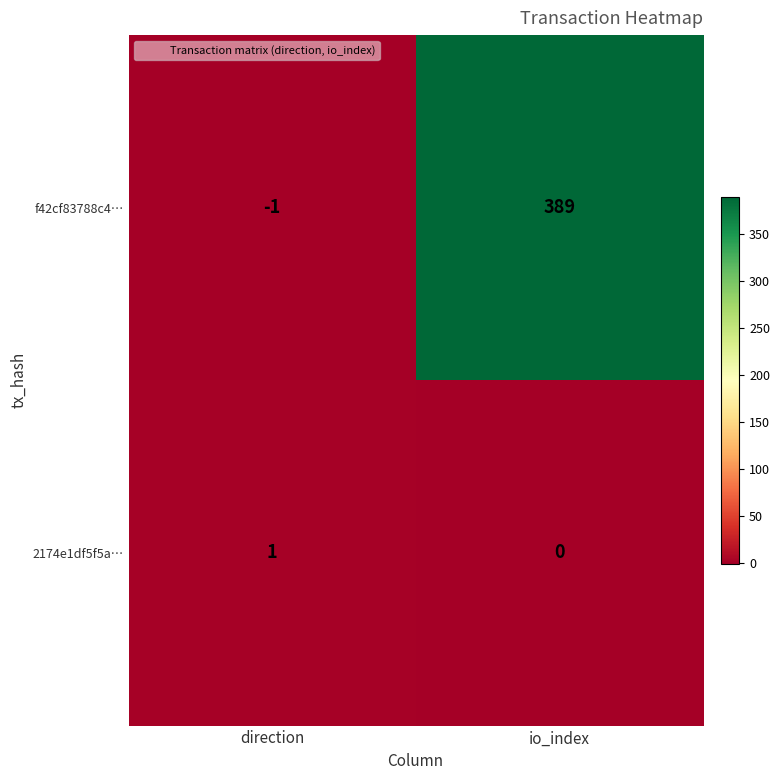

At how many categories does at least one series exceed 76?

1